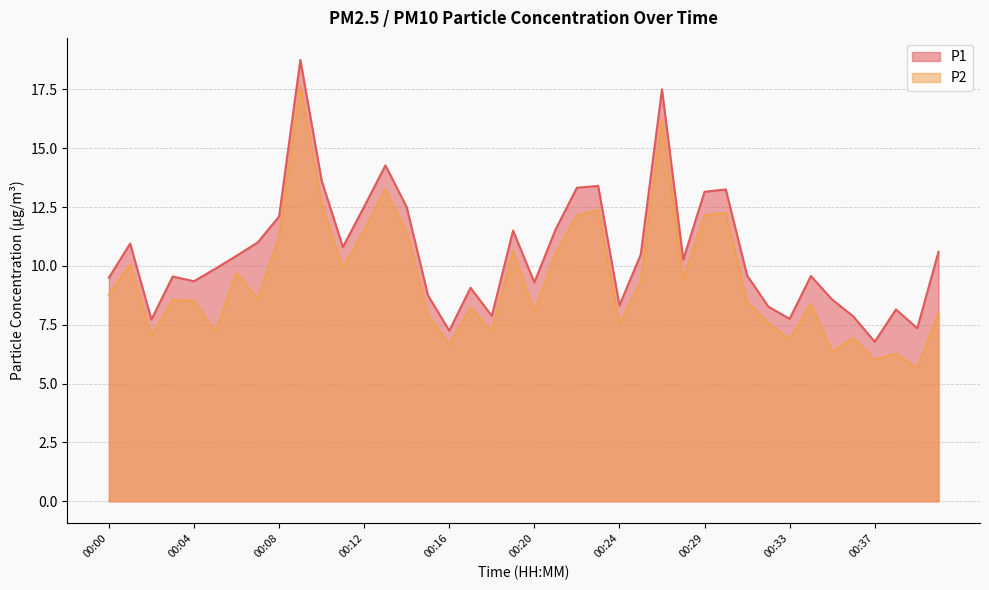

Reading right to left, extract all data points from this chart.

P1: 00:40=10.6	00:39=7.3	00:38=8.2	00:37=6.8	00:36=7.8	00:35=8.6	00:34=9.6	00:33=7.8	00:32=8.3	00:31=9.6	00:30=13.2	00:29=13.2	00:28=10.3	00:27=17.5	00:26=10.5	00:24=8.3	00:23=13.4	00:22=13.3	00:21=11.6	00:20=9.3	00:19=11.5	00:18=7.9	00:17=9.1	00:16=7.2	00:15=8.8	00:14=12.5	00:13=14.3	00:12=12.5	00:11=10.8	00:10=13.6	00:09=18.8	00:08=12.1	00:07=11.0	00:06=10.4	00:05=9.9	00:04=9.3	00:03=9.6	00:02=7.7	00:01=10.9	00:00=9.5
P2: 00:40=8.0	00:39=5.7	00:38=6.3	00:37=6.0	00:36=6.9	00:35=6.3	00:34=8.4	00:33=6.9	00:32=7.6	00:31=8.5	00:30=12.2	00:29=12.2	00:28=9.4	00:27=16.2	00:26=9.3	00:24=7.5	00:23=12.4	00:22=12.1	00:21=10.5	00:20=8.1	00:19=10.6	00:18=7.2	00:17=8.2	00:16=6.7	00:15=7.9	00:14=11.4	00:13=13.2	00:12=11.5	00:11=9.9	00:10=12.6	00:09=17.6	00:08=11.2	00:07=8.6	00:06=9.7	00:05=7.2	00:04=8.5	00:03=8.6	00:02=7.0	00:01=10.1	00:00=8.8